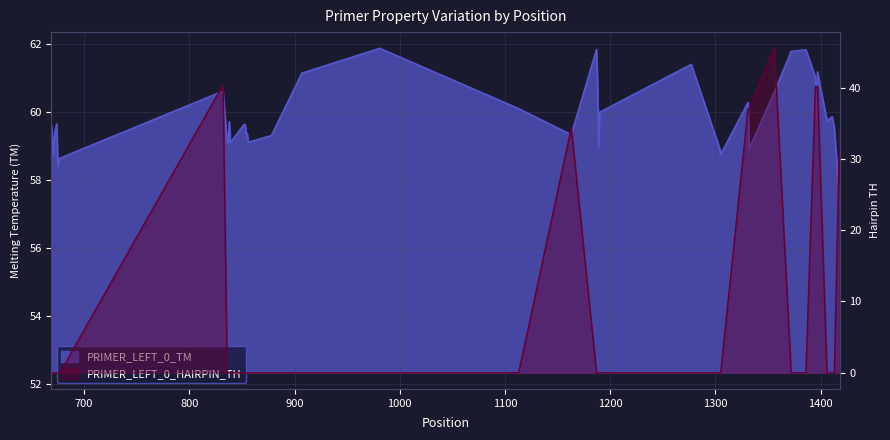

The PRIMER_LEFT_0_HAIRPIN_TH series shows 40.4 at 832. True or false?

True